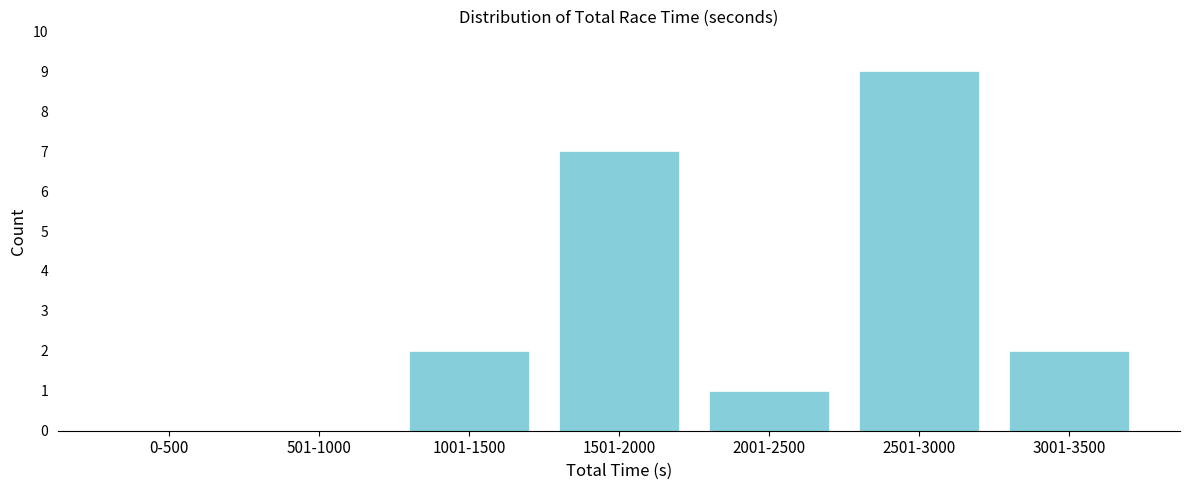

Reading left to right, transcribe all the data shown in this chart.

0-500=0	501-1000=0	1001-1500=2	1501-2000=7	2001-2500=1	2501-3000=9	3001-3500=2